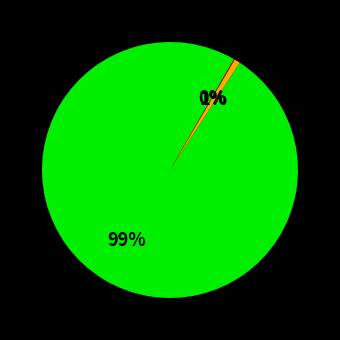

To the nearest percent, what is the difference between the largest and smallest slice percentages?

99%